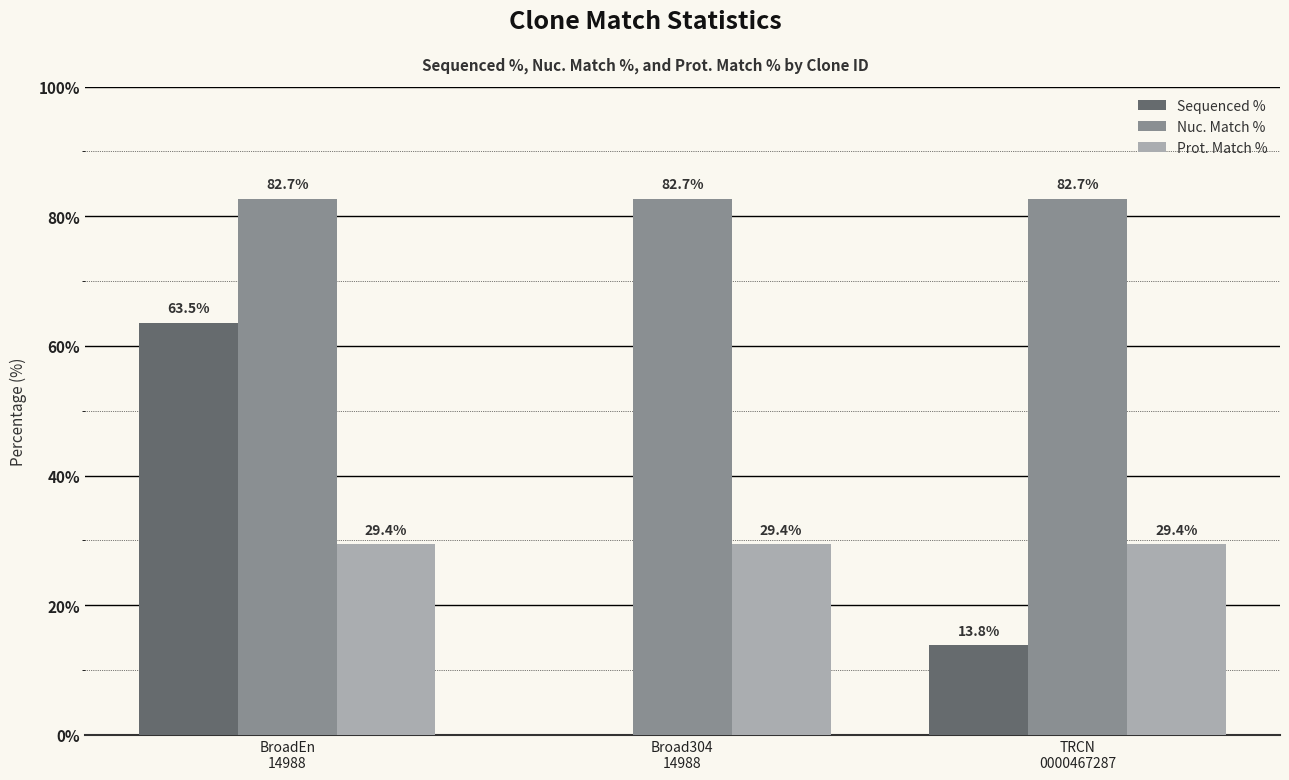

Which series has the largest total across all categories?

Nuc. Match %